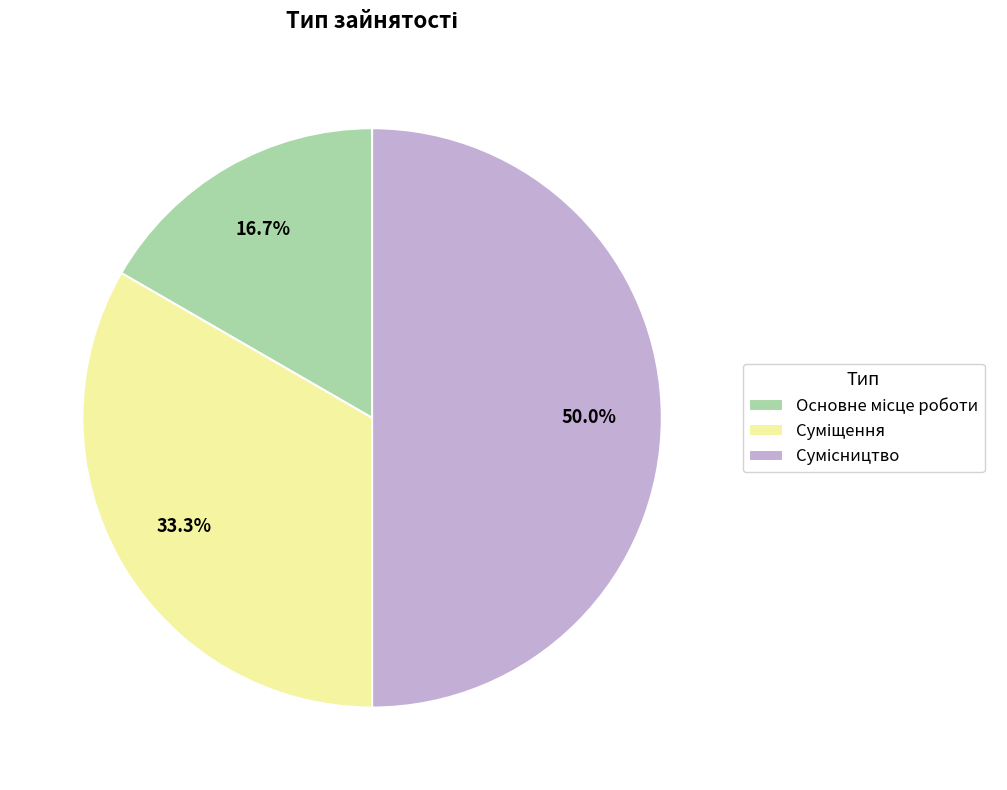

Count the number of slices in the pie.

3